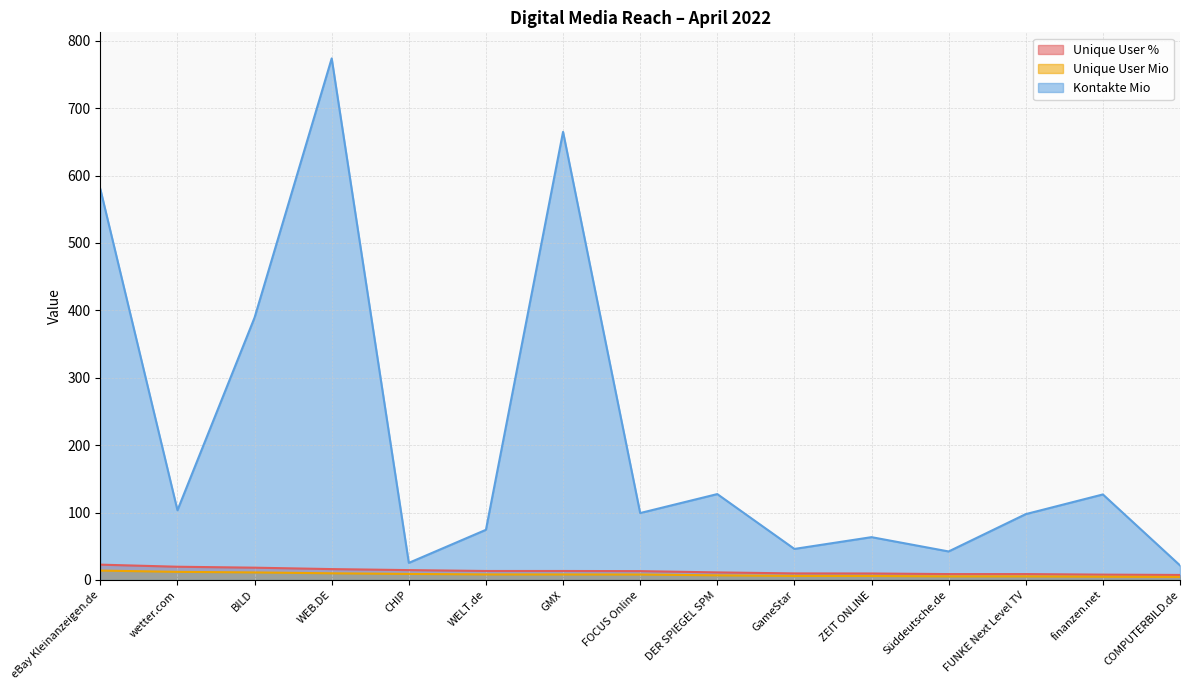

Is the value of Unique User % at finanzen.net greater than the value of Kontakte Mio at FOCUS Online?

No